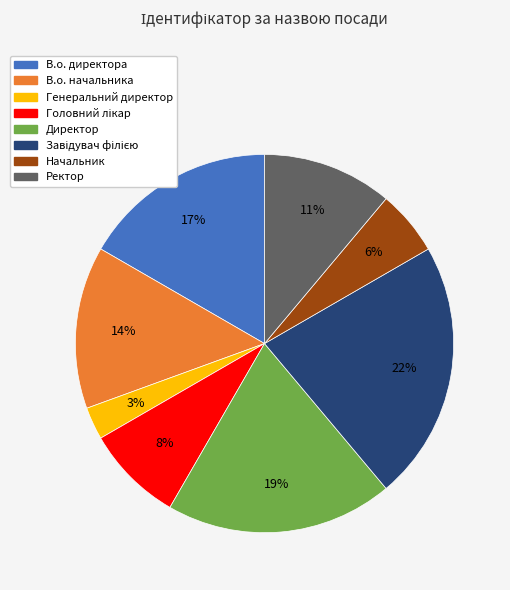

The Директор slice represents 6% of the pie. True or false?

False